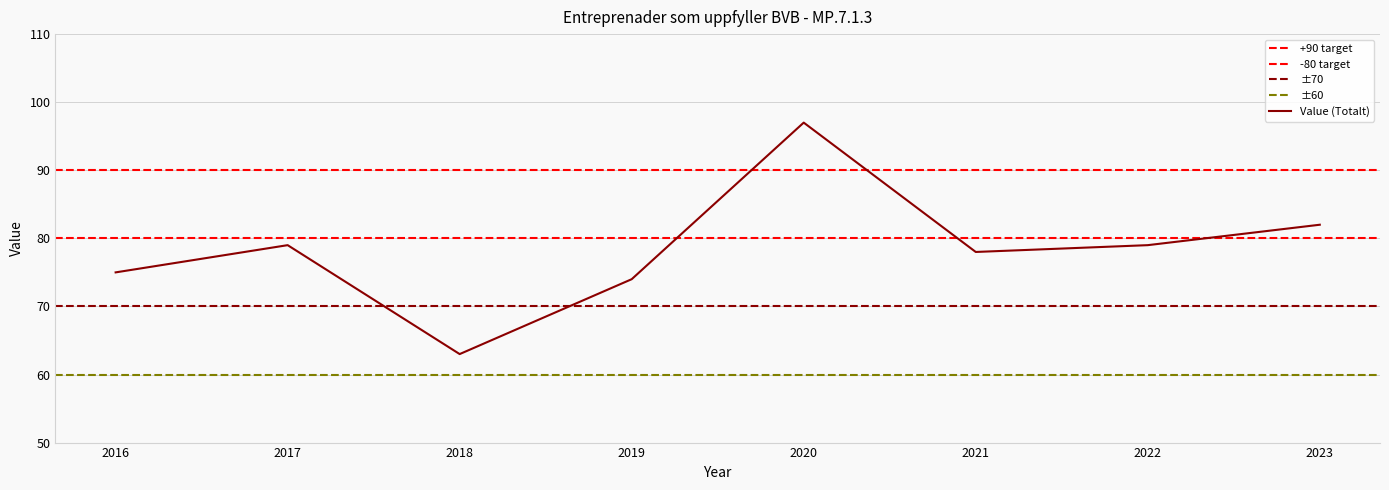

Approximately how many times larger is the value at 2019 compared to 2021?

0.9